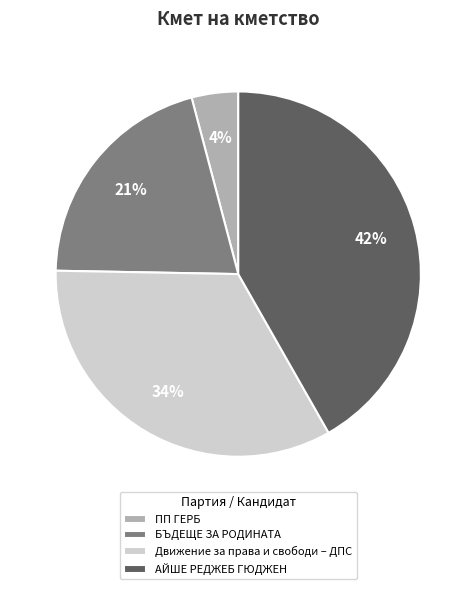

True or false: АЙШЕ РЕДЖЕБ ГЮДЖЕН accounts for 42% of the total.

True